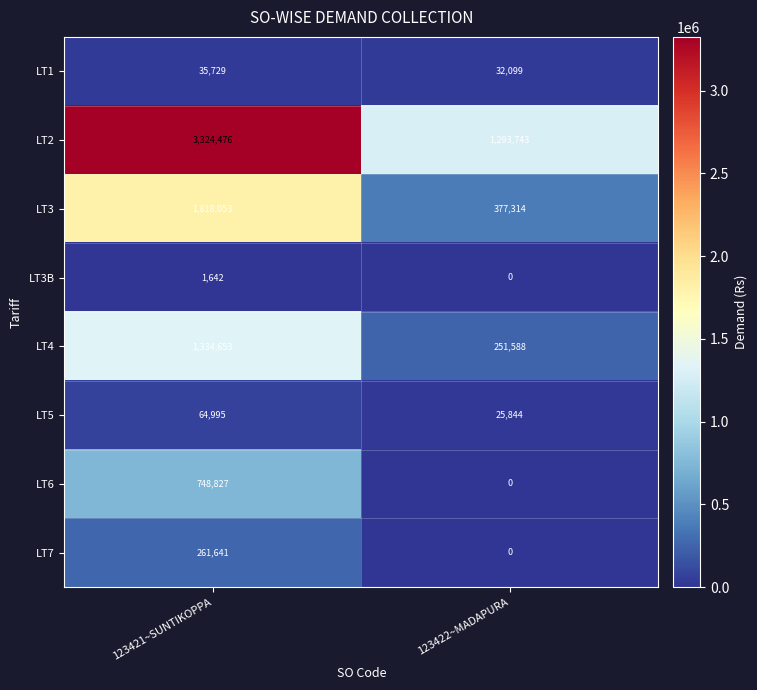

What is the spread (max minus min) of values at 123422~MADAPURA?

1293743